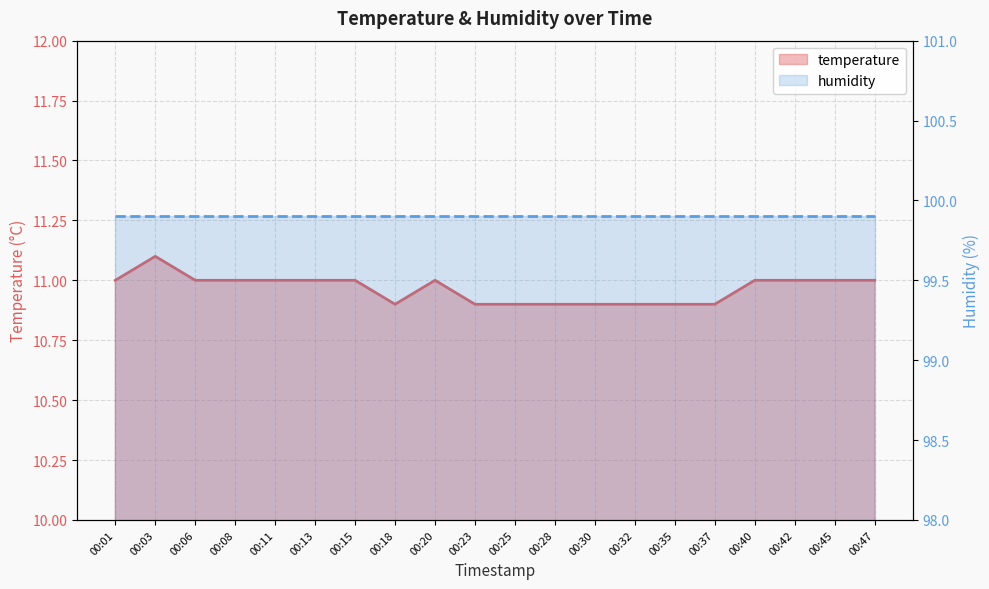

True or false: temperature and humidity intersect in this chart.

False